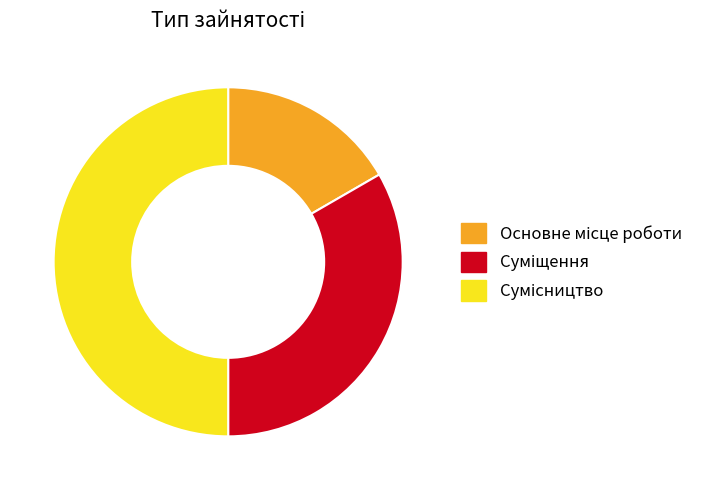

Does Основне місце роботи represent more than half of the total?

No